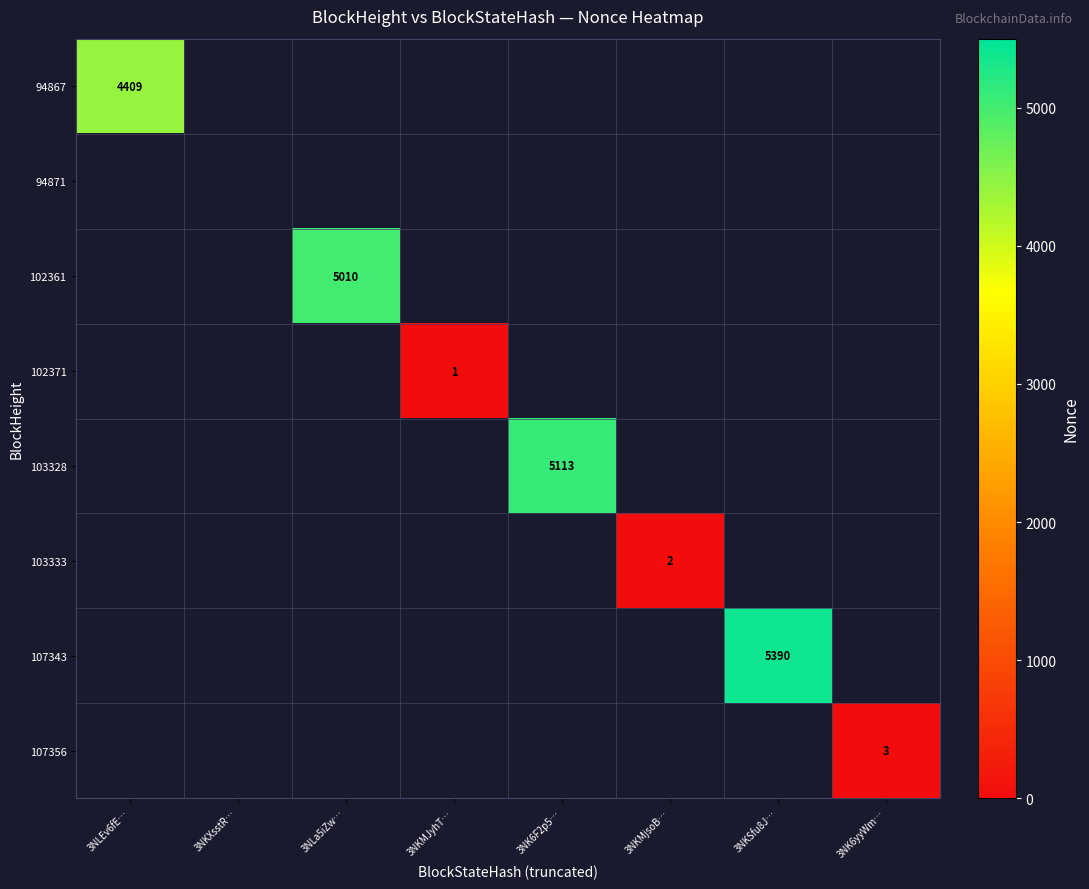

The 107343 series shows 9395 at 3NKSfu8J…. True or false?

False